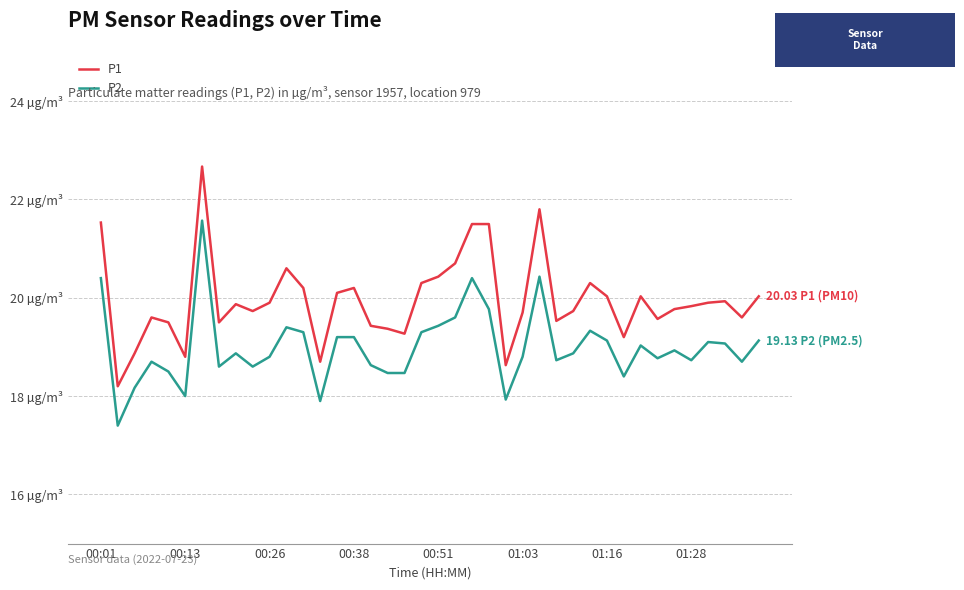

List the series in order of their overall mean, highest first.

P1, P2